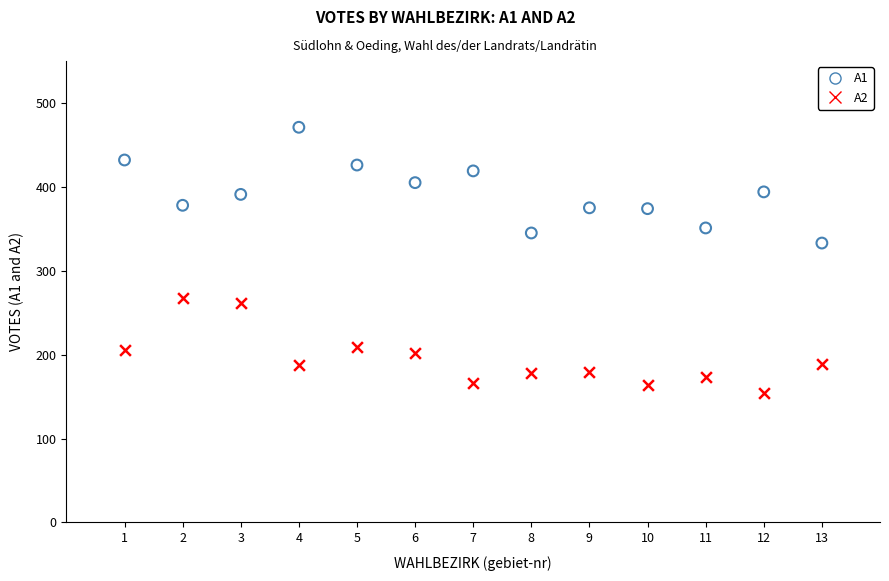

Across all series, what Y value is closest to 312?

333